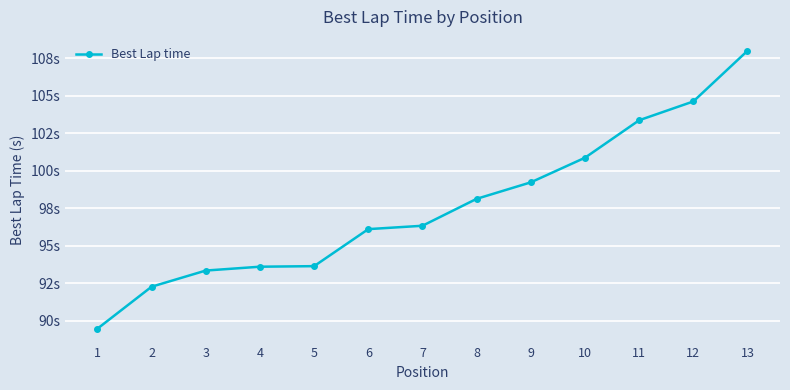

What is the ratio of the value at 10 to the value at 4?

1.1